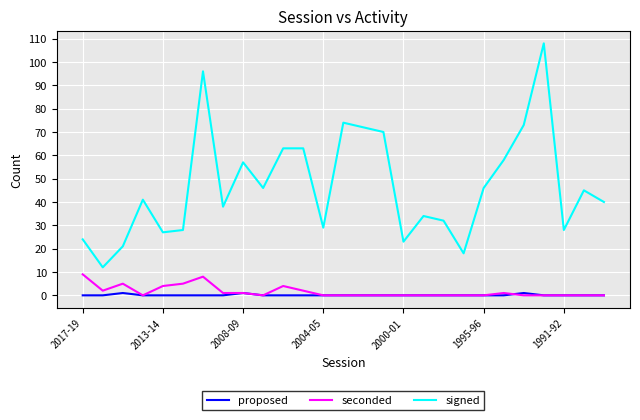

What is the maximum value shown in the chart?

108